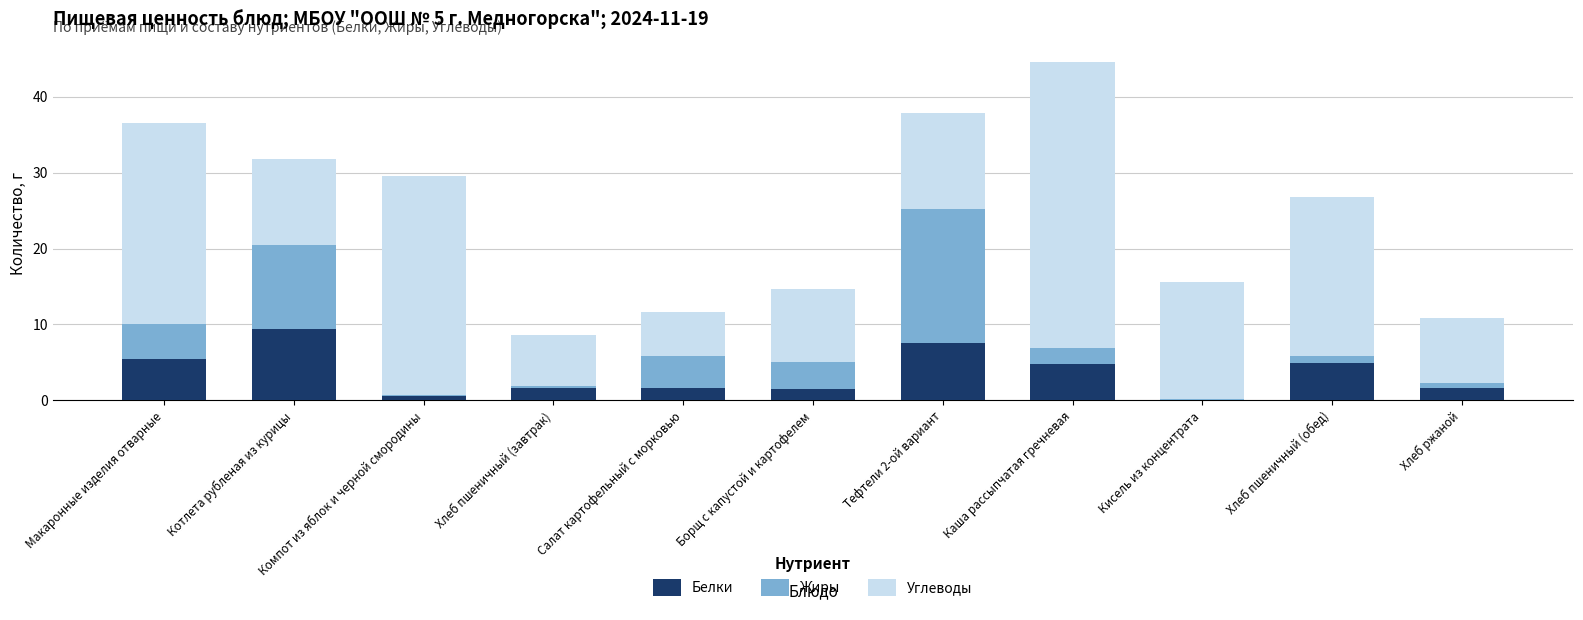

The Белки series shows 7.6 at Тефтели 2-ой вариант. True or false?

True